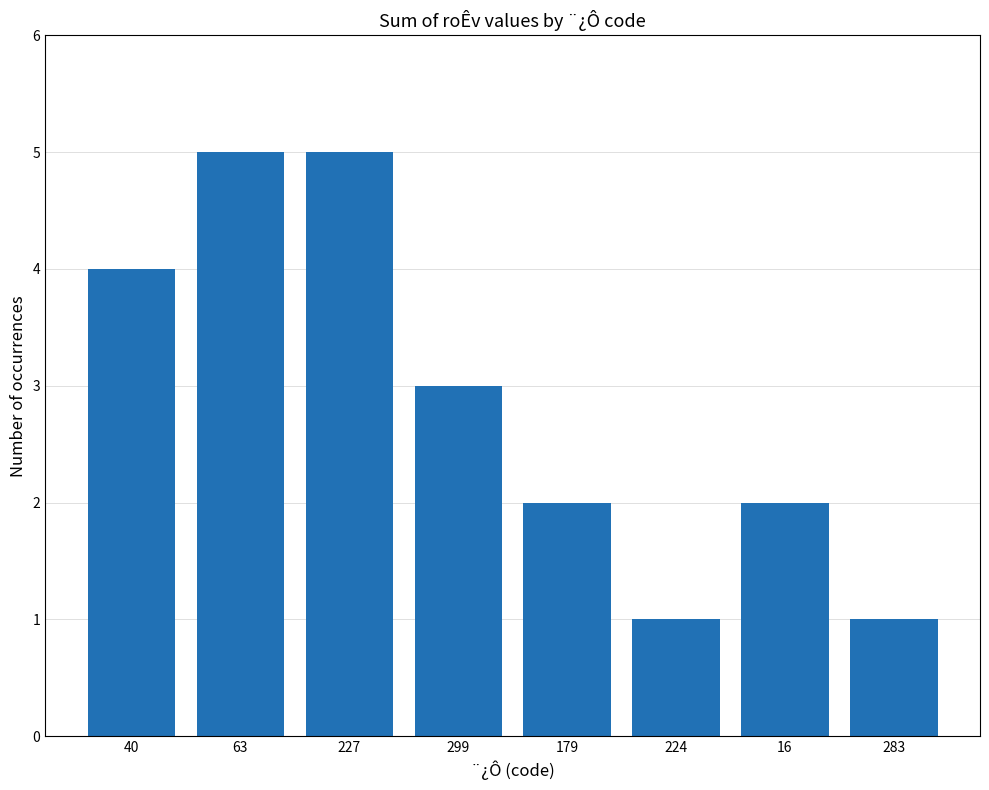

True or false: the data shows 1 at 179.

False